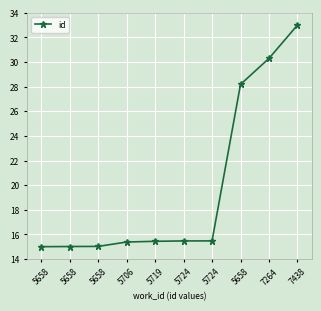

How many data points does each series have?

10